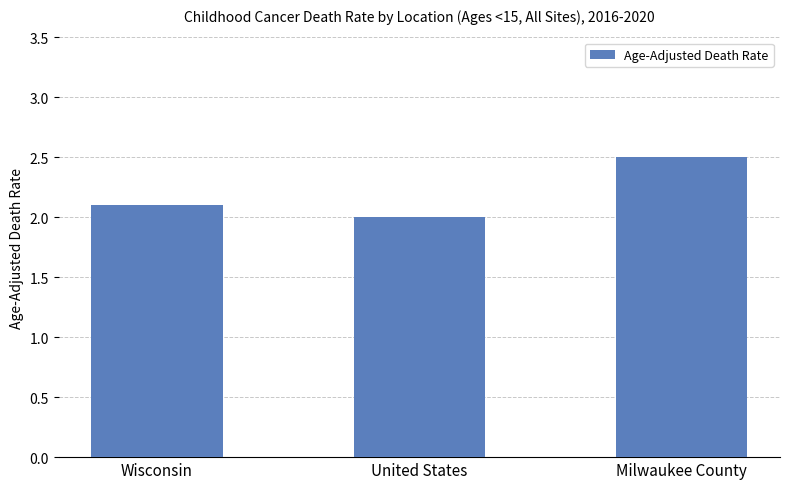

What position from the left is Wisconsin?

1